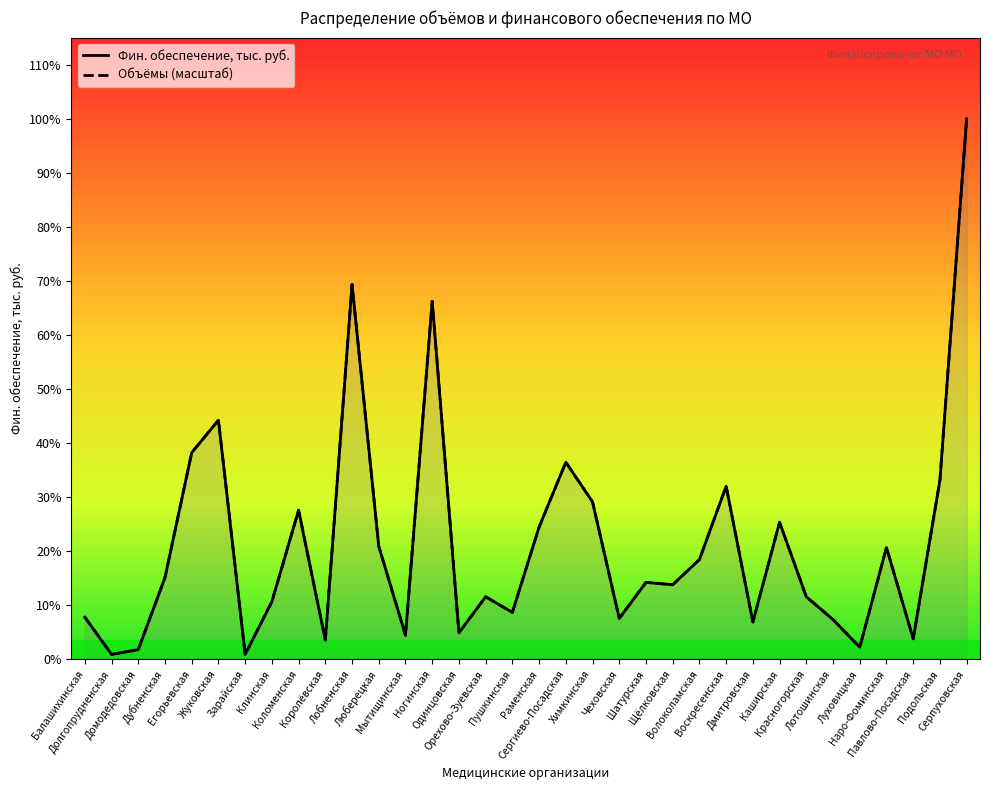

Which series ends up on top after the final intersection of Фин. обеспечение, тыс. руб. and Объёмы (масштаб)?

Объёмы (масштаб)